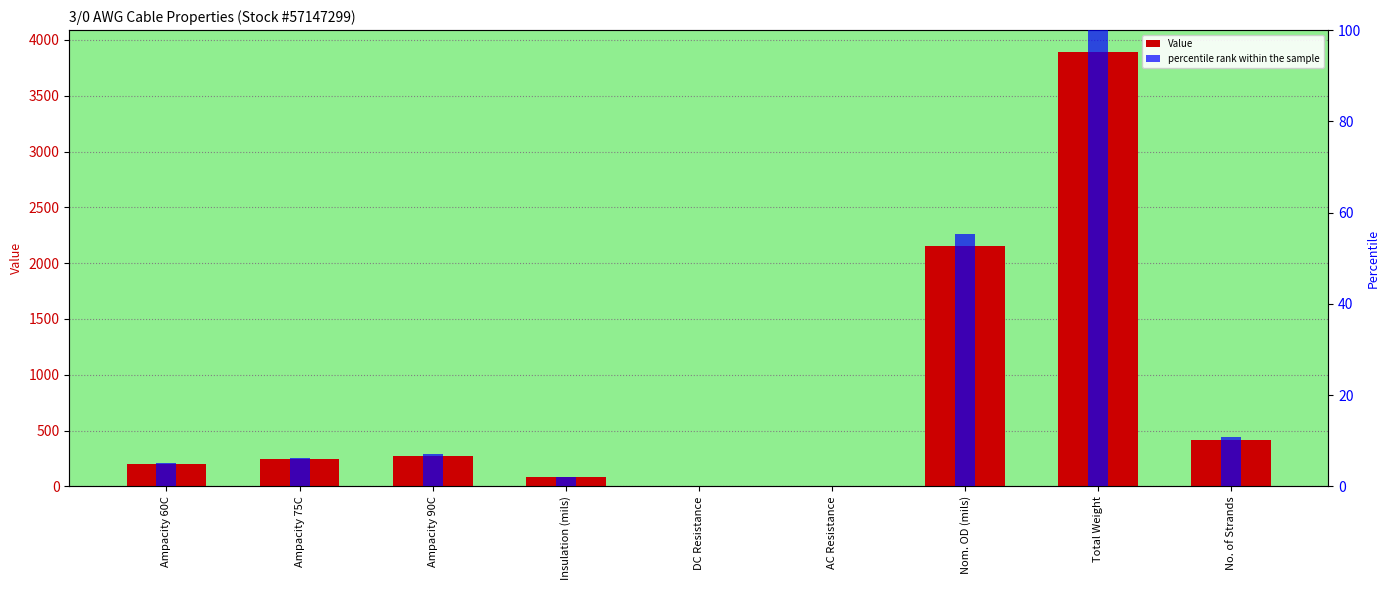

Which series has the largest total across all categories?

Value